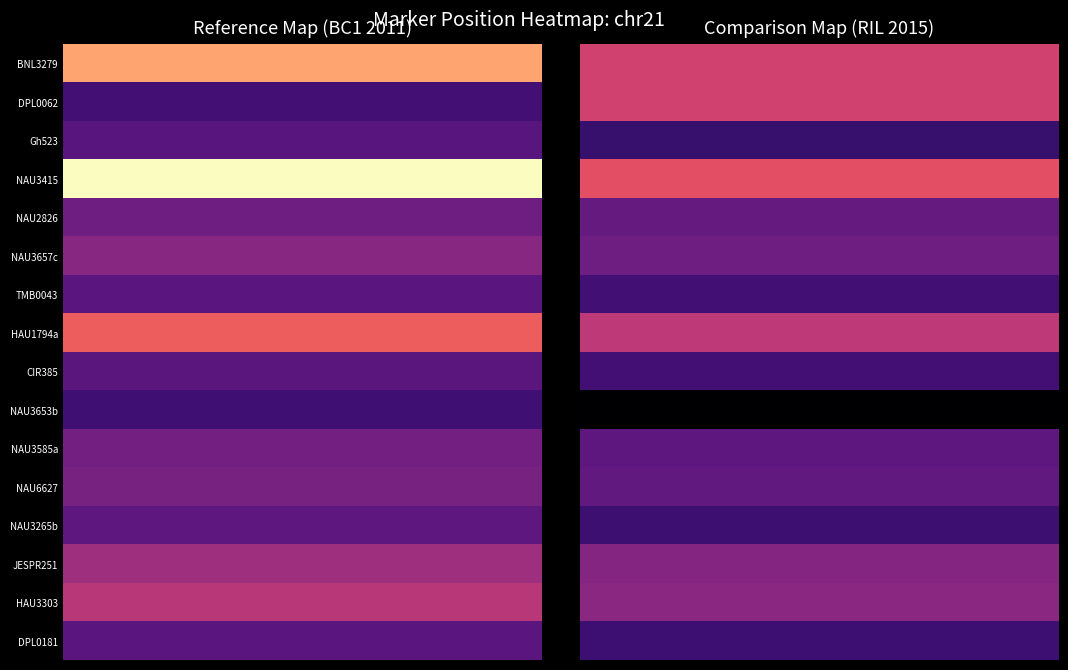

What value does the NAU2826 series have at 0?

99.0